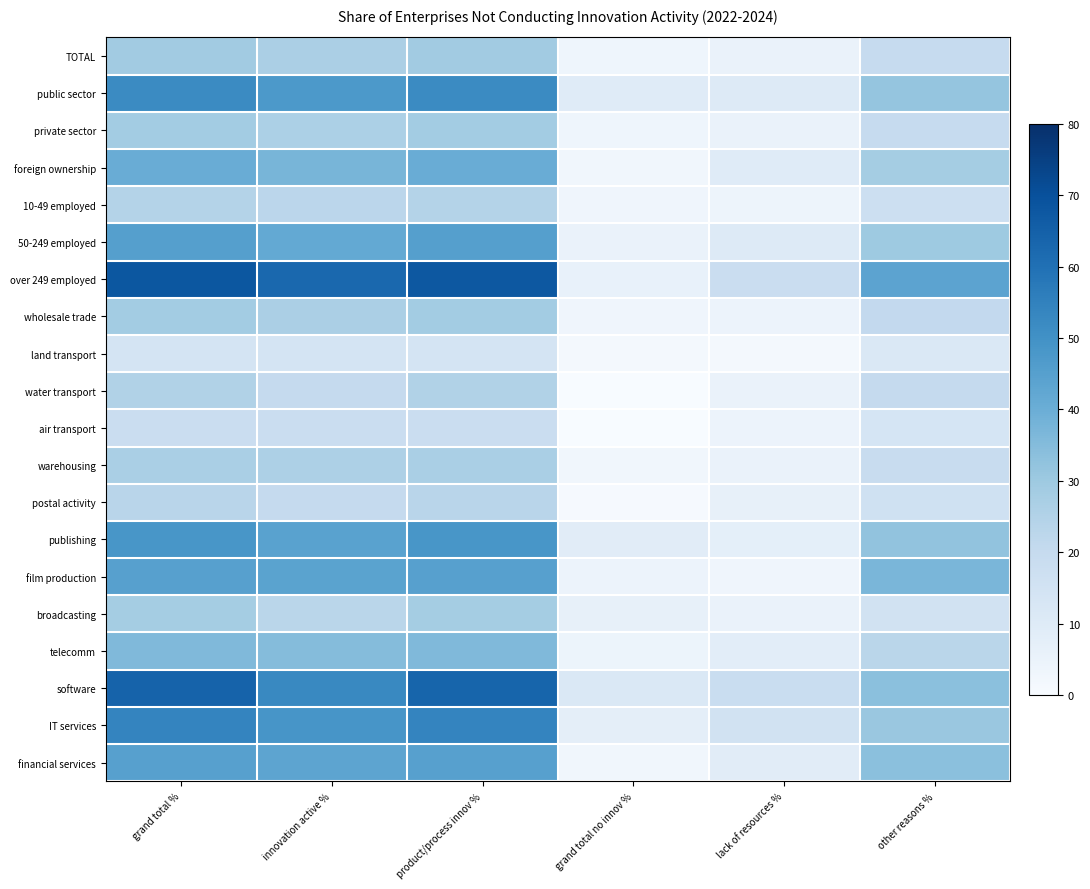

Rank the series by their maximum value, from highest to lowest.

over 249 employed, software, IT services, public sector, publishing, 50-249 employed, film production, financial services, foreign ownership, telecomm, TOTAL, private sector, wholesale trade, broadcasting, warehousing, water transport, 10-49 employed, postal activity, air transport, land transport